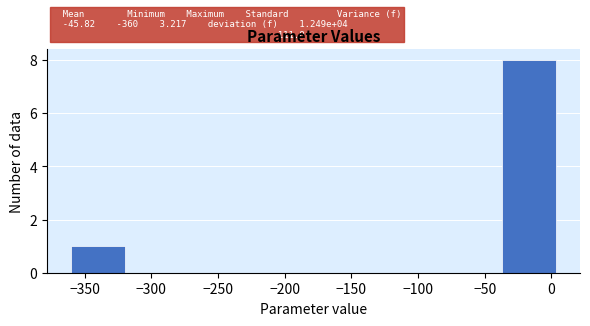

Over which range of the x-axis is the bar tallest?

-35 to 5